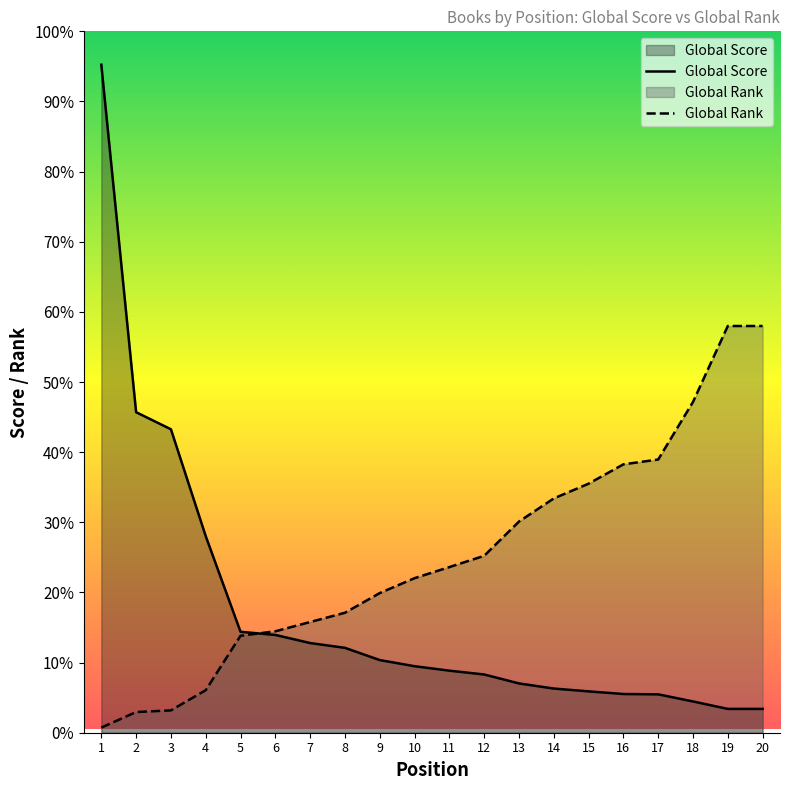

How many lines are shown in the chart?

2